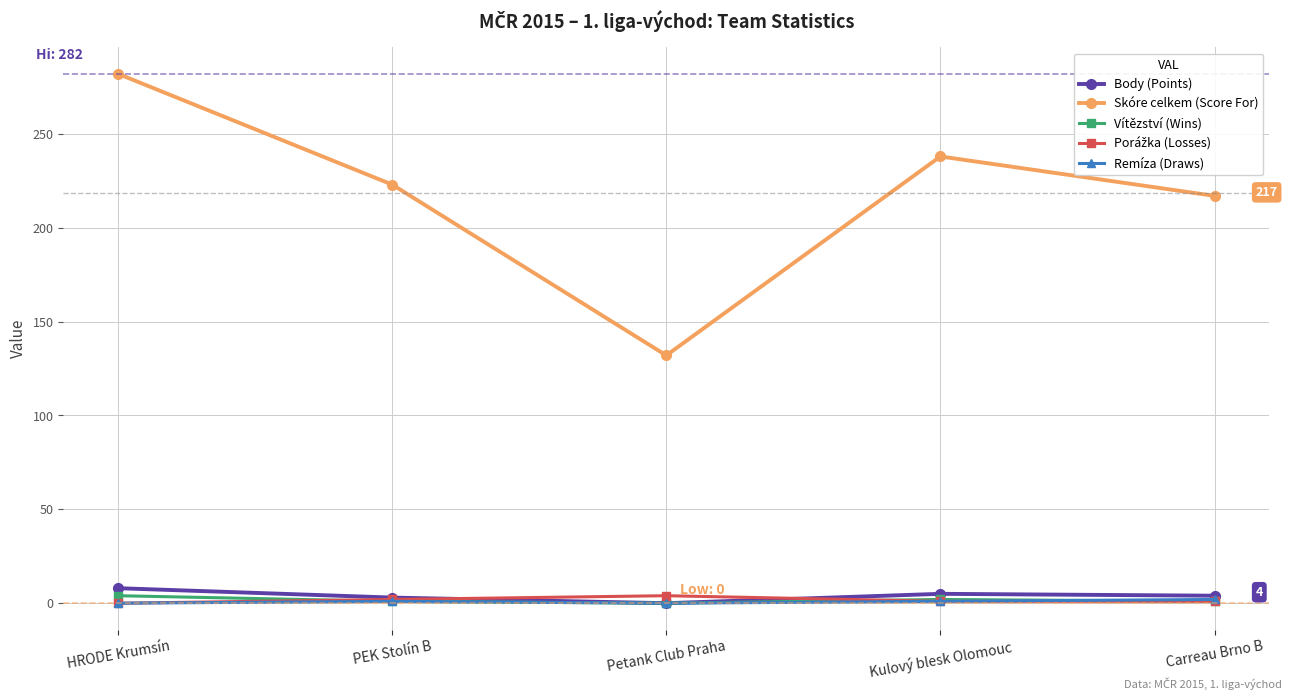

Which series has the widest spread of values?

Skóre celkem (Score For)